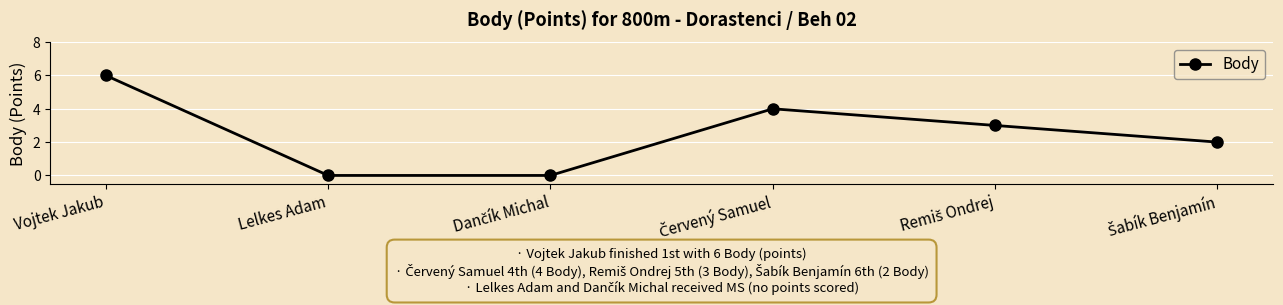

What position from the right is Vojtek Jakub?

6